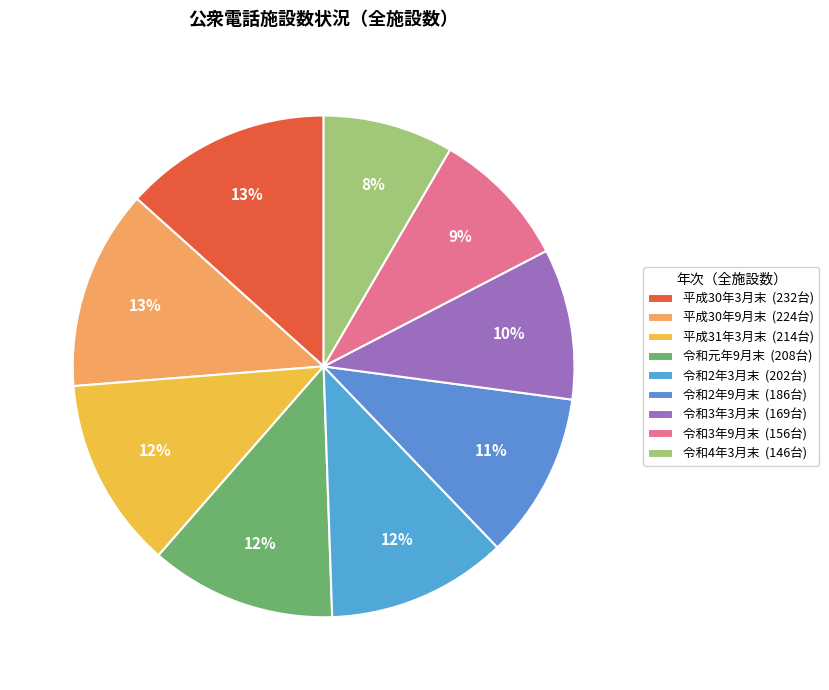

What is the smallest slice in the pie chart?

令和4年3月末